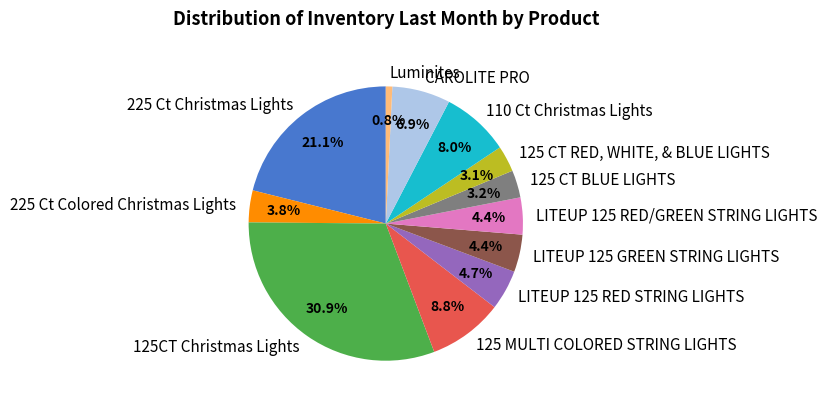

To the nearest percent, what percentage of the pie is 110 Ct Christmas Lights?

8%